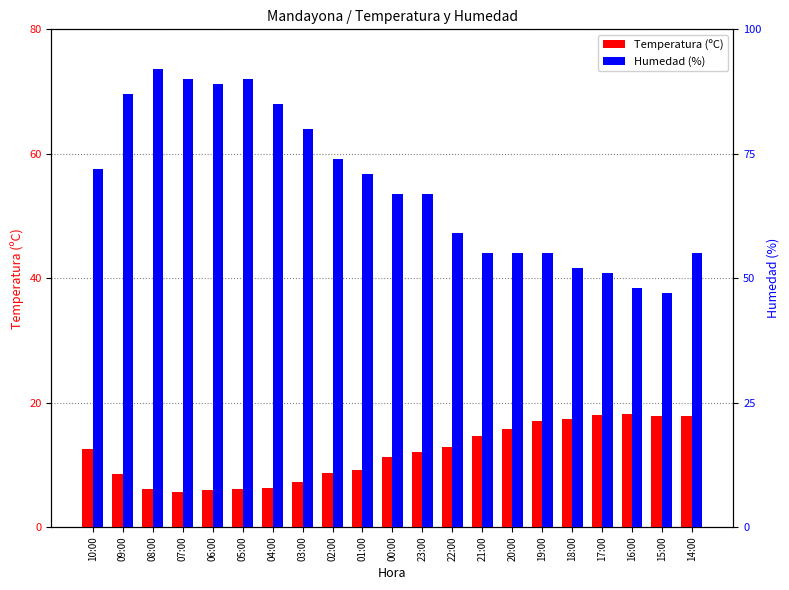

What is the difference between the maximum and minimum values in the Temperatura (ºC) series?

12.4